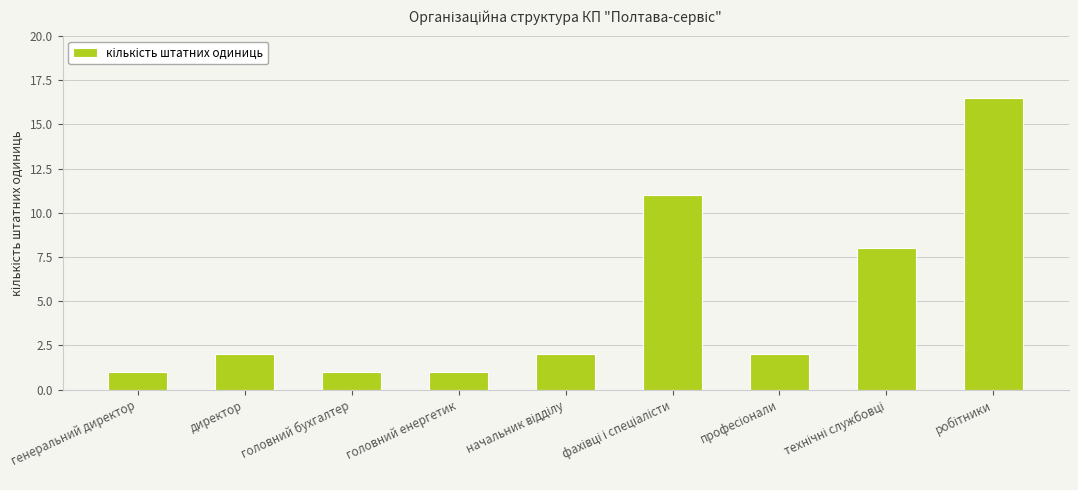

What is the sum of all values?

44.5